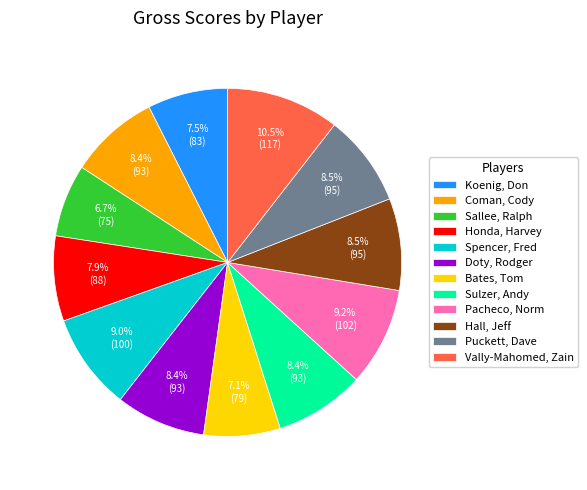

To the nearest percent, what percentage of the pie is Doty, Rodger?

8%